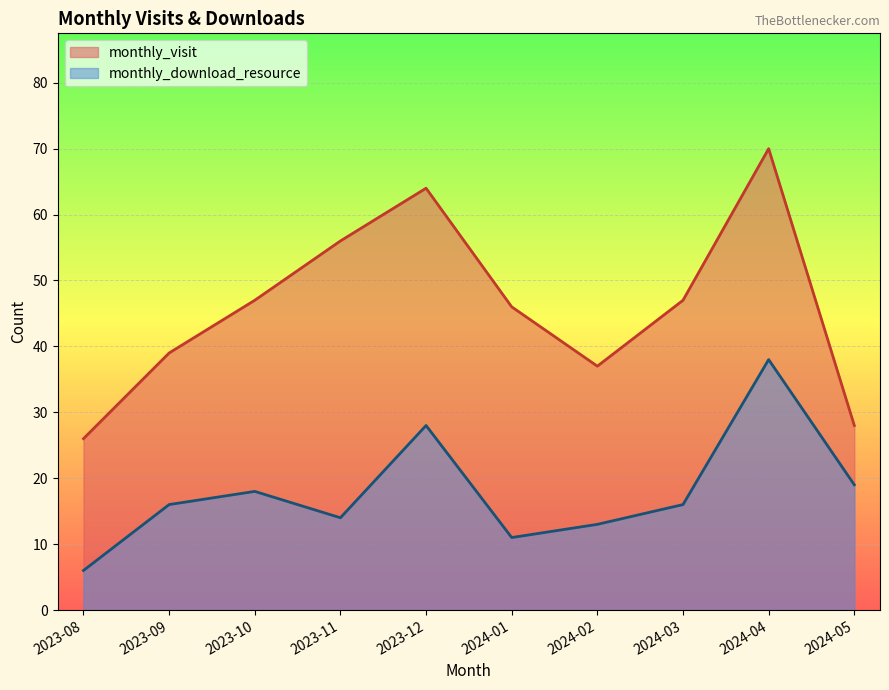

At how many categories does at least one series exceed 31?

8